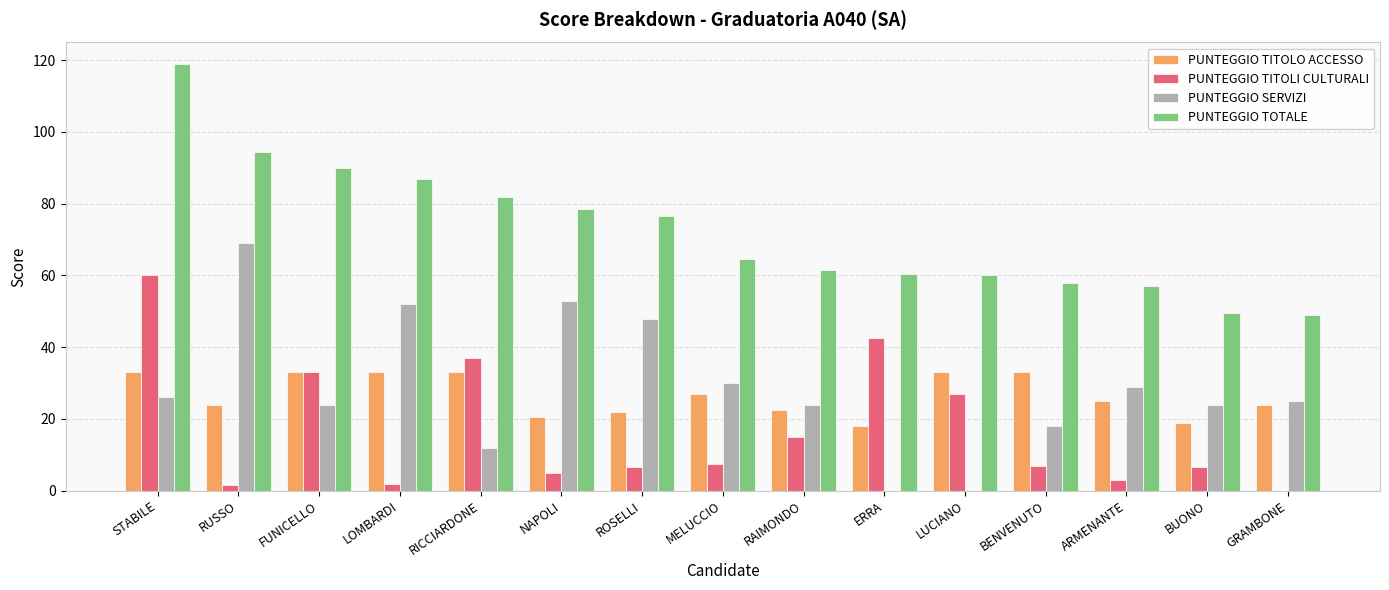

Which series has the largest total across all categories?

PUNTEGGIO TOTALE